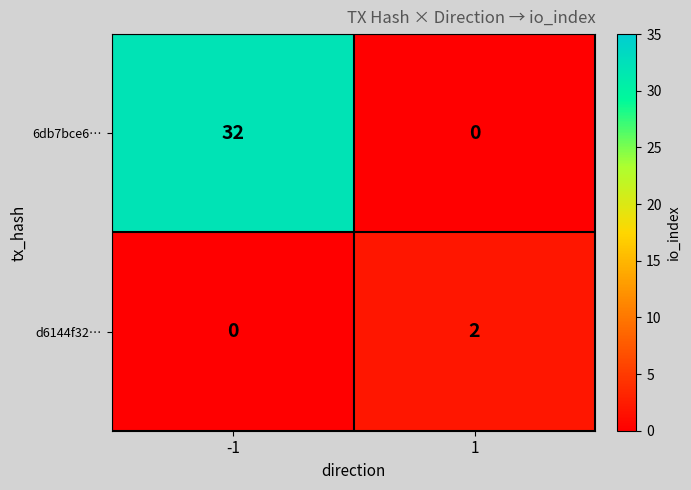

What is the total value across all series at 1?

2